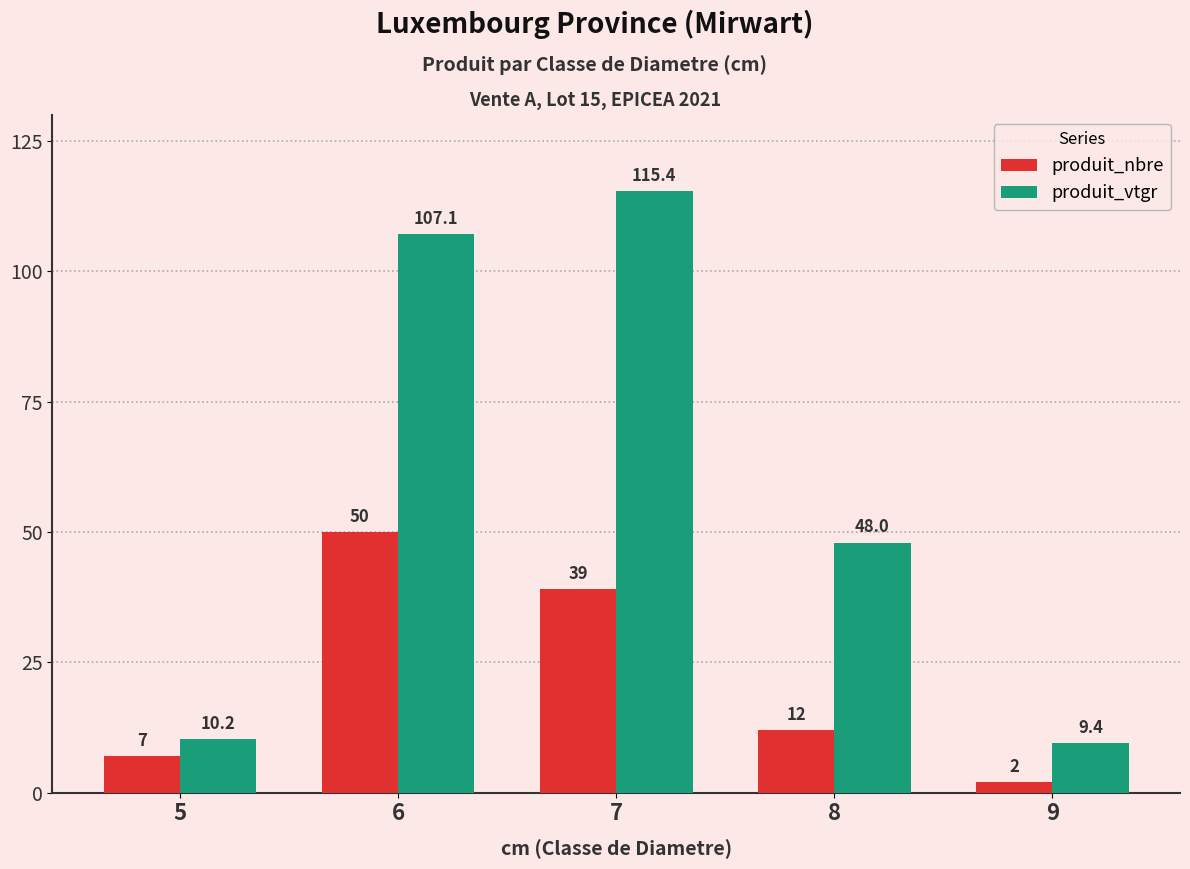

The value of produit_nbre at 9 is 2.0. True or false?

True